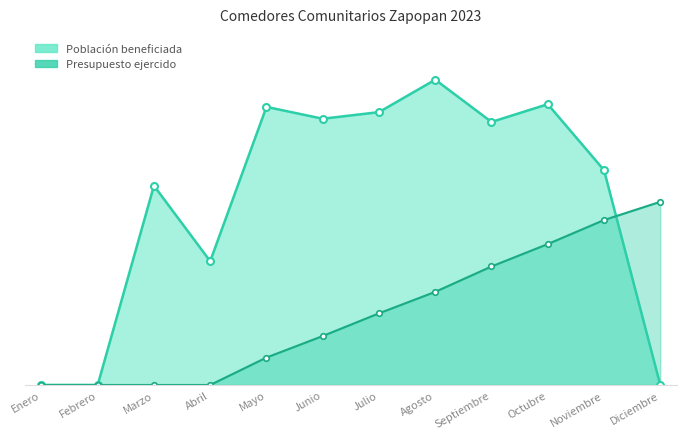

What is the difference between the maximum and minimum values in the Población beneficiada series?

8500000.0